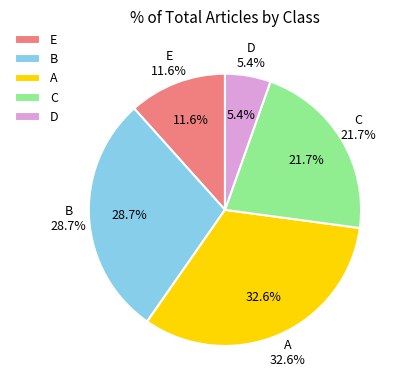

Rank the categories by value from highest to lowest.

A, B, C, E, D